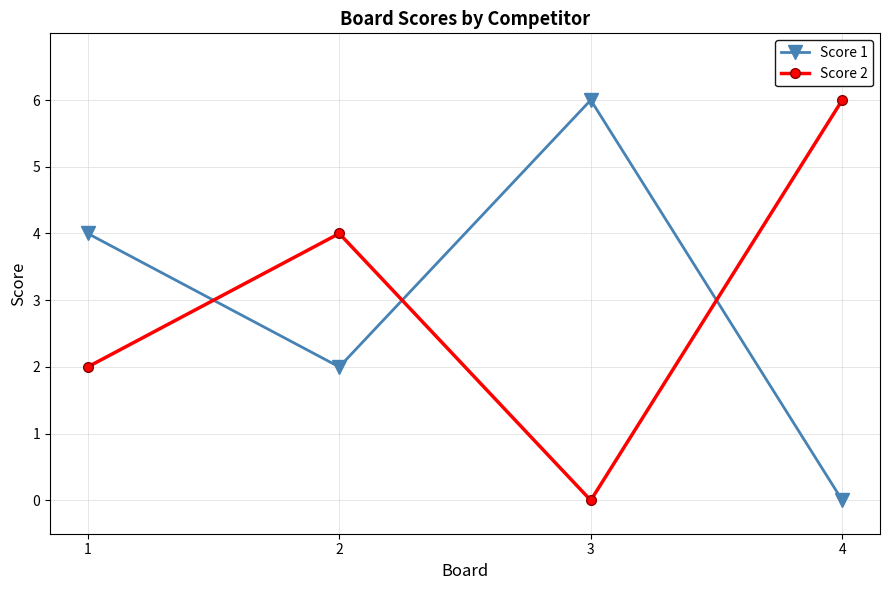

Reading left to right, extract all data points from this chart.

Score 1: 4	2	6	0
Score 2: 2	4	0	6